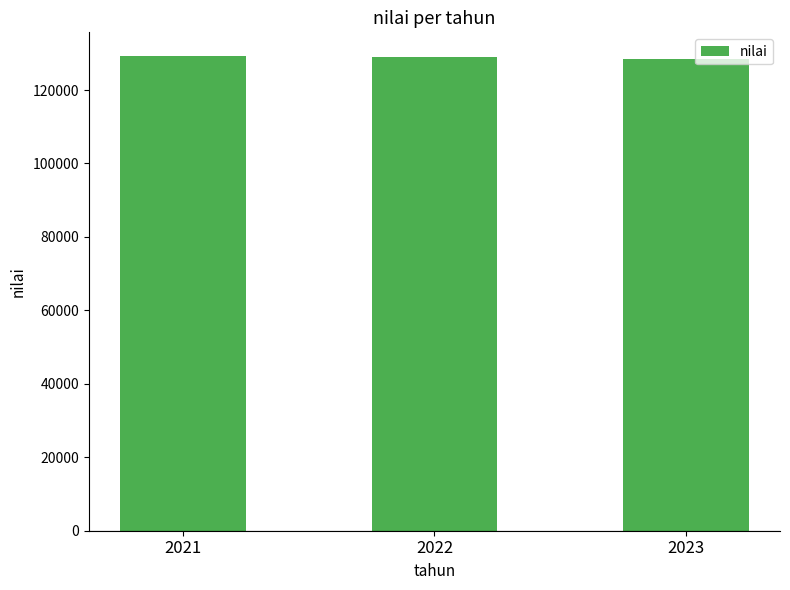

What is the value of the 2nd bar from the left?

129023